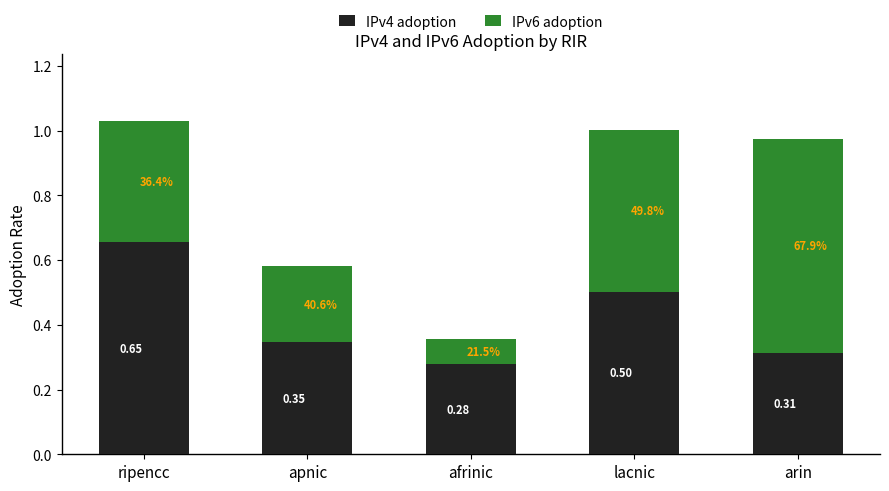

Which category has the highest value in the IPv4 adoption series?

ripencc